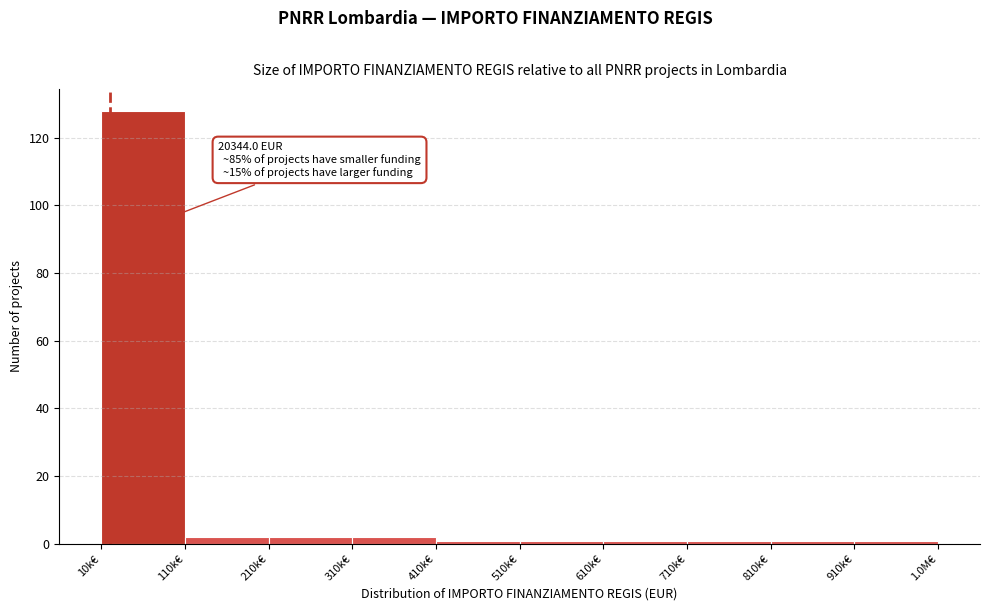

Reading left to right, extract all data points from this chart.

10k€=128	110k€=2	210k€=2	310k€=2	410k€=1	510k€=1	610k€=1	710k€=1	810k€=1	910k€=1